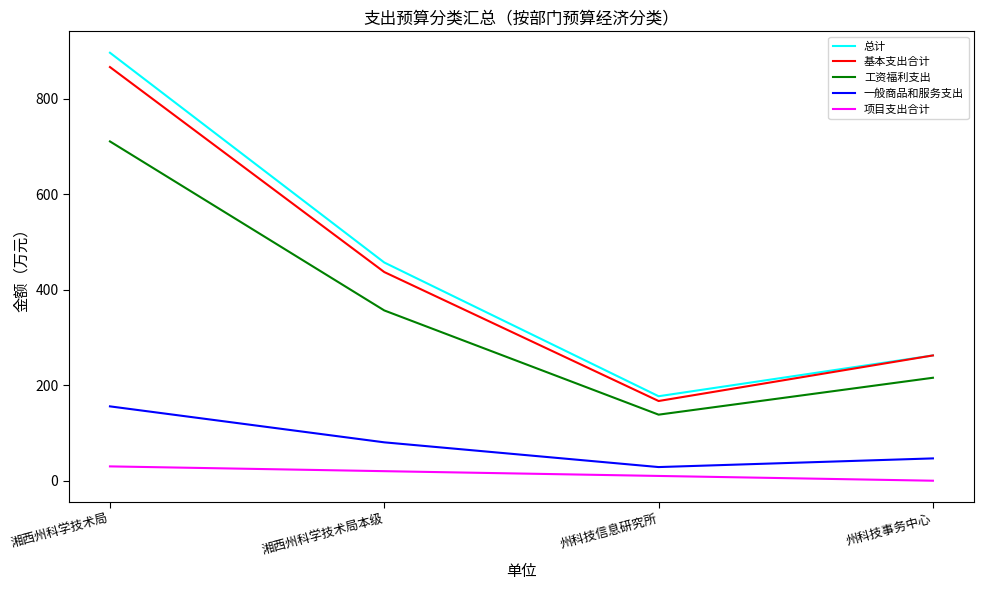

True or false: 工资福利支出 and 一般商品和服务支出 intersect in this chart.

False